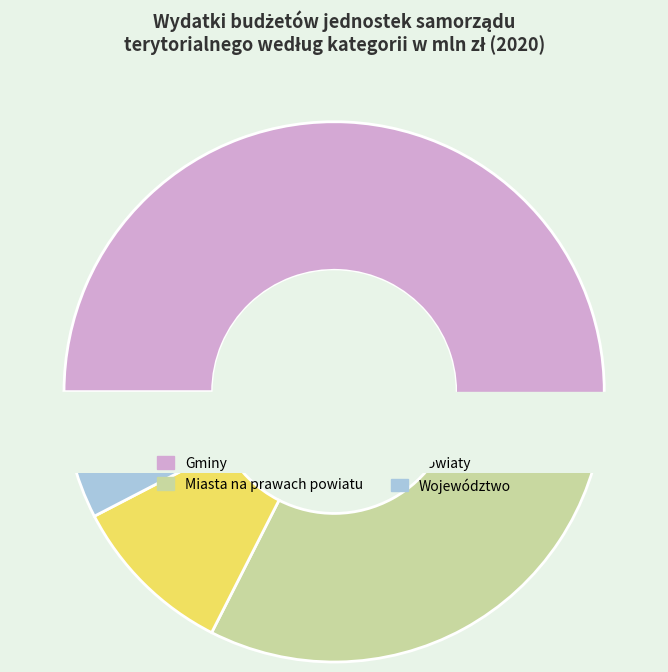

Does any single category account for the majority?

Yes